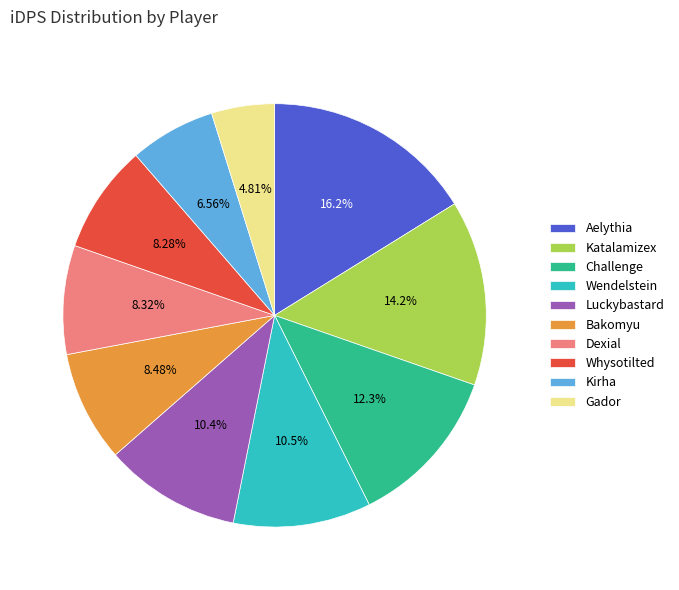

To the nearest percent, what is the average slice percentage?

10%